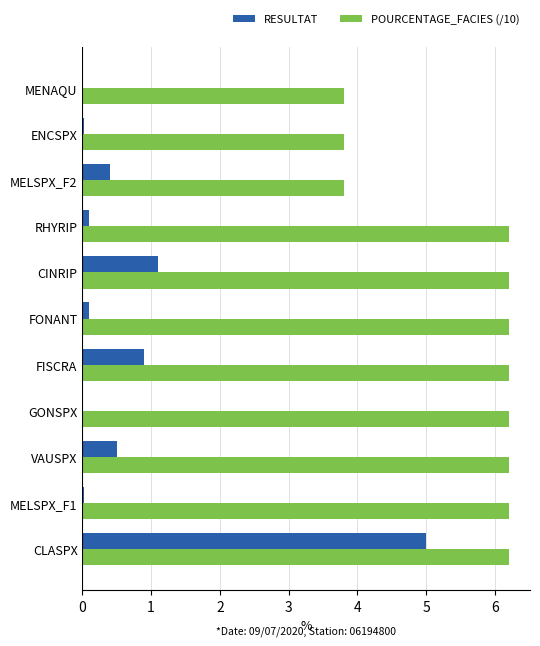

Is it true that POURCENTAGE_FACIES (/10) equals 2.4 at FISCRA?

False